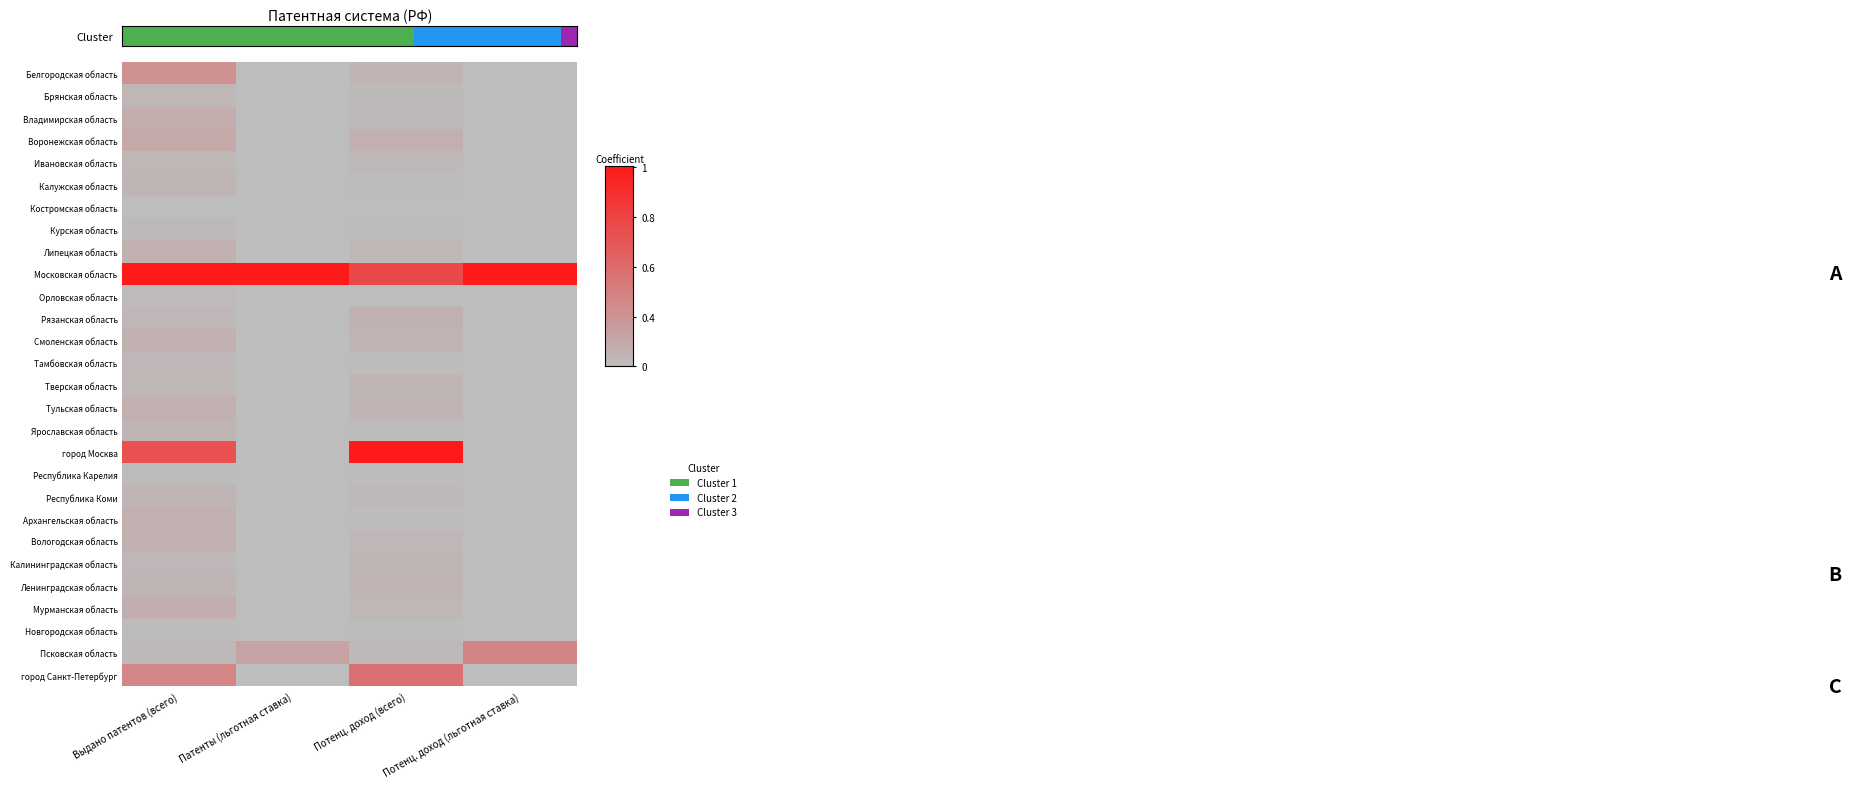

Count the number of categories in the chart.

4